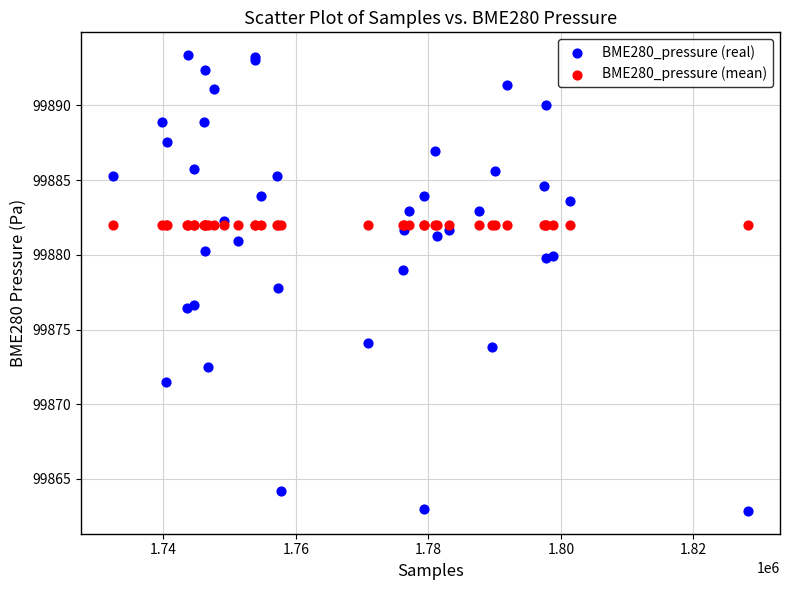

Which series contains the lowest Y value?

BME280_pressure (real)